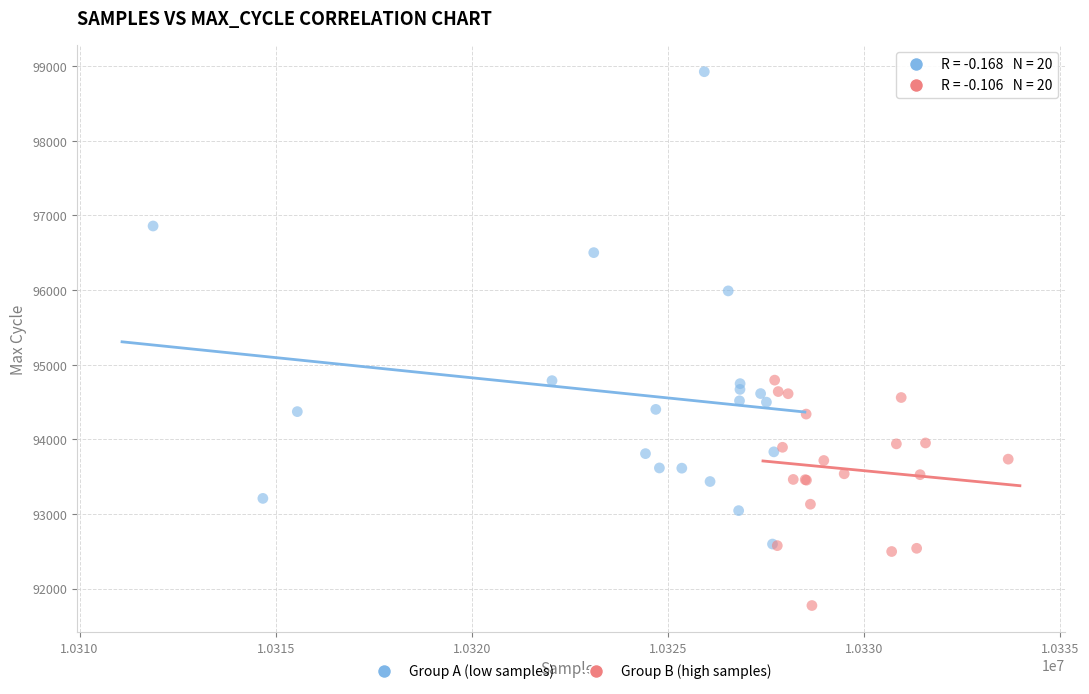

Which series contains the highest Y value?

Group A (low samples)